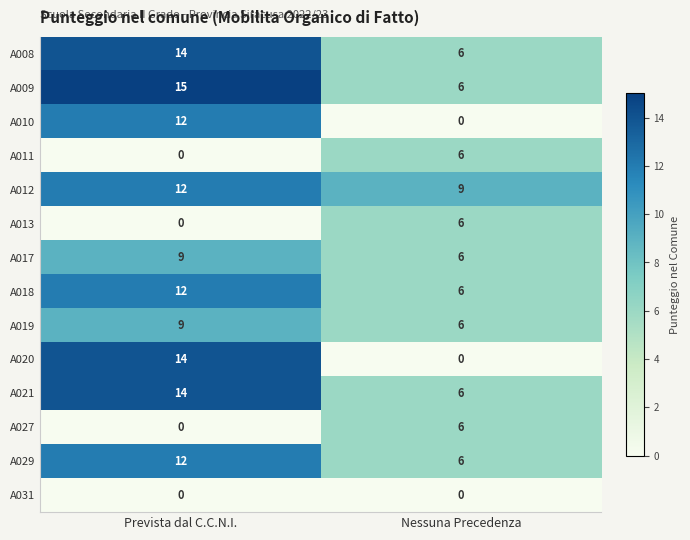

Between Prevista dal C.C.N.I. and Nessuna Precedenza, which series saw the biggest shift?

A020